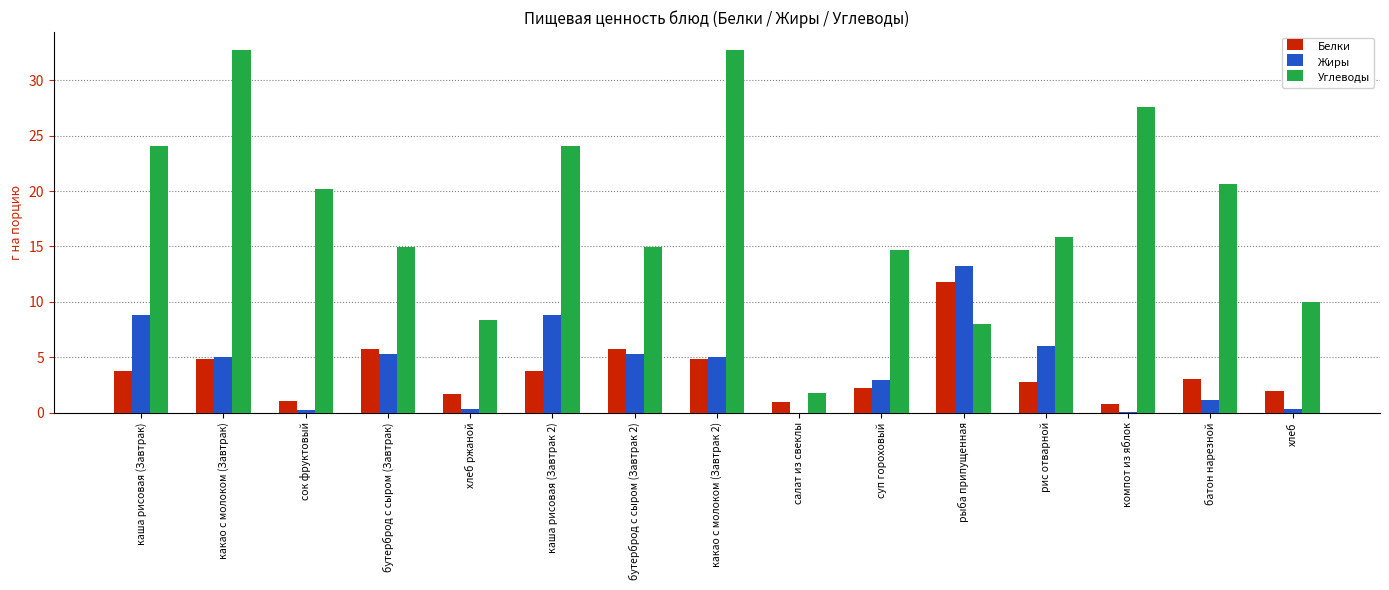

What is the average value of the Белки series?

3.7